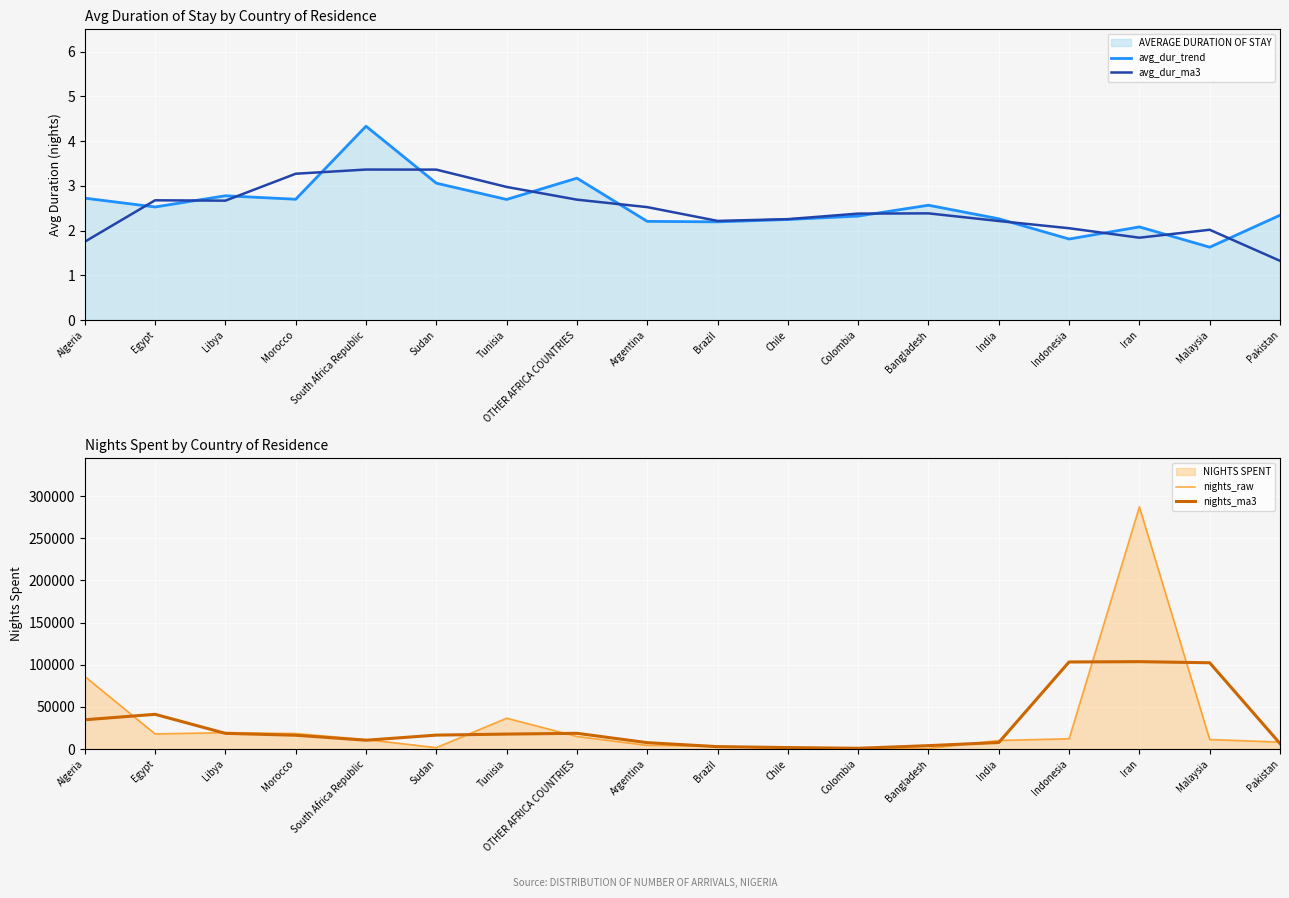

The avg_dur_ma3 series shows 0.6 at Malaysia. True or false?

False